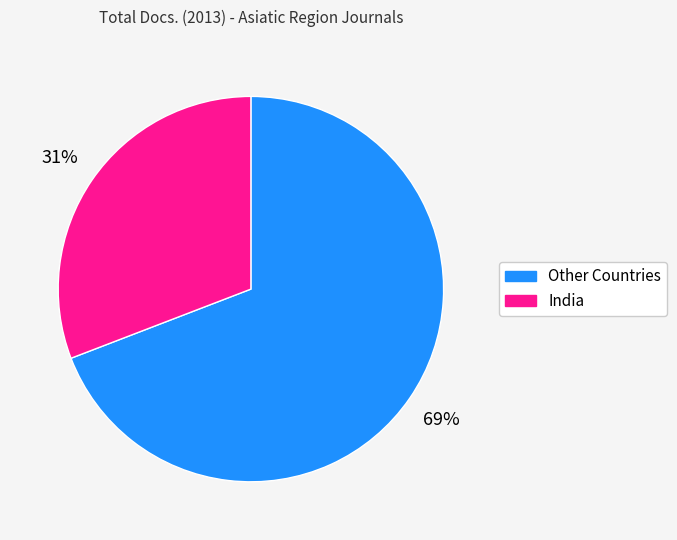

Does any single category account for the majority?

Yes